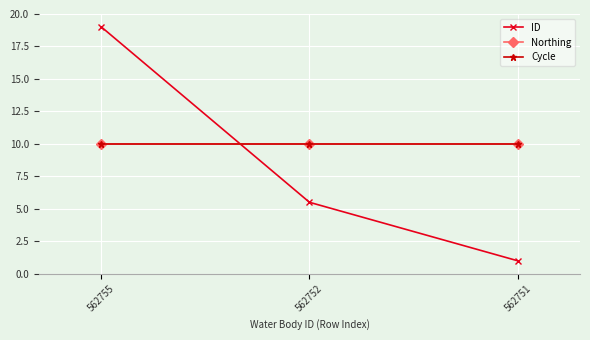

Rank the categories by Northing value from lowest to highest.

562755, 562752, 562751